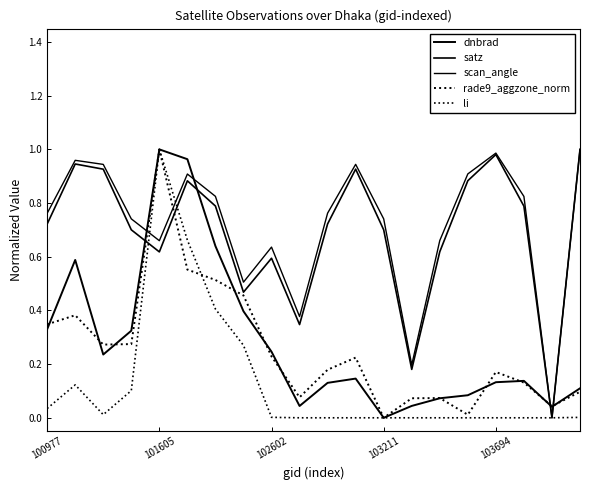

How many lines are shown in the chart?

5